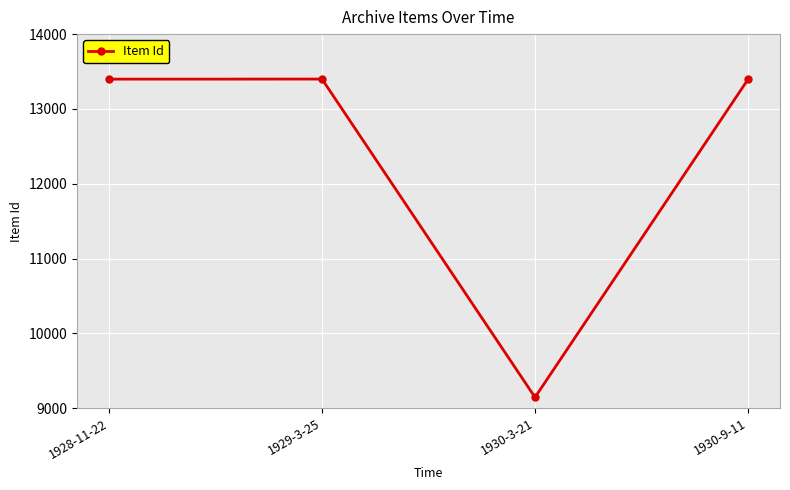

What is the approximate value at 1928-11-22, to the nearest 50?

13400